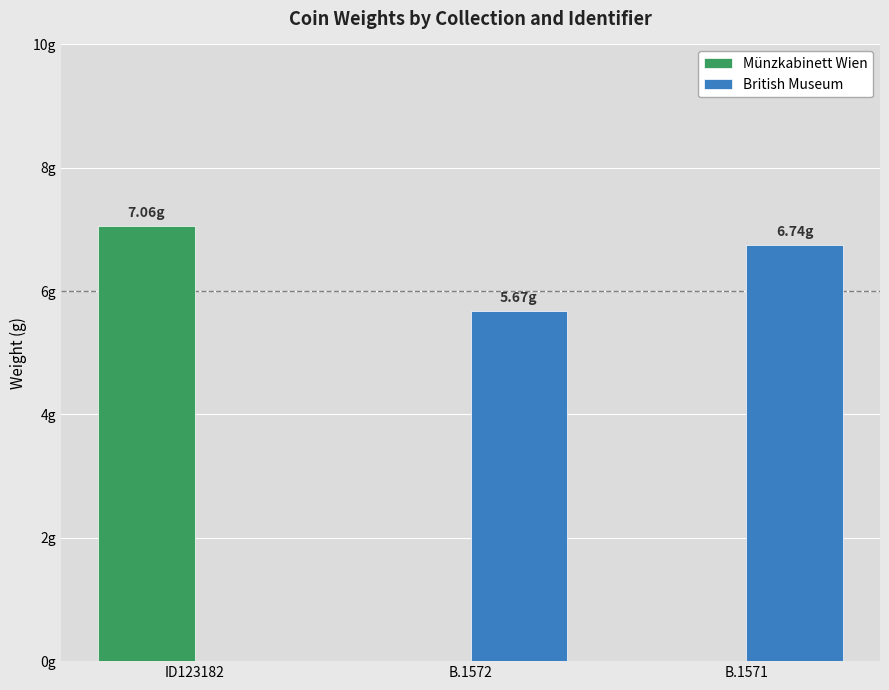

Are the bars grouped side by side (vs. stacked)?

Yes